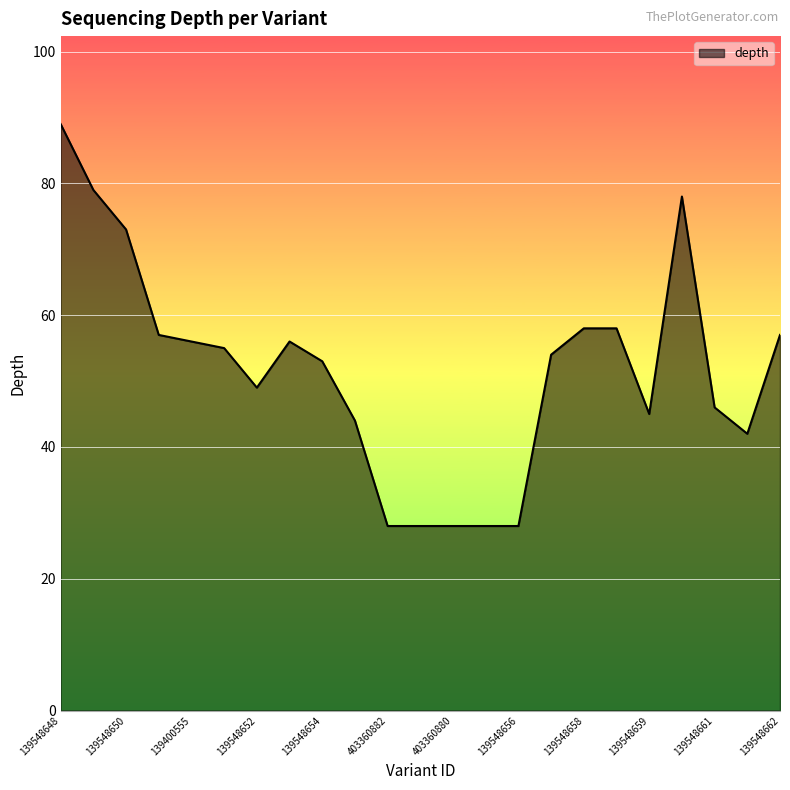

Count the number of data series in this chart.

1